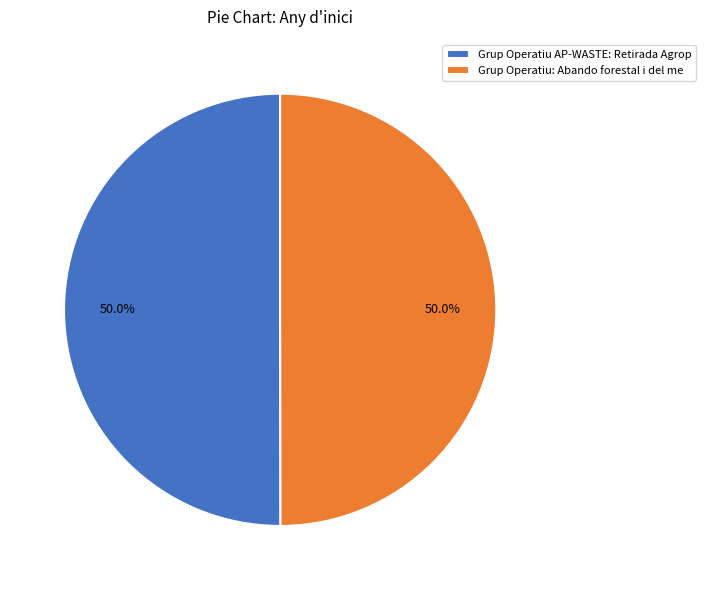

What percentage is NOT represented by Grup Operatiu AP-WASTE: Retirada Agrop?

50.0%